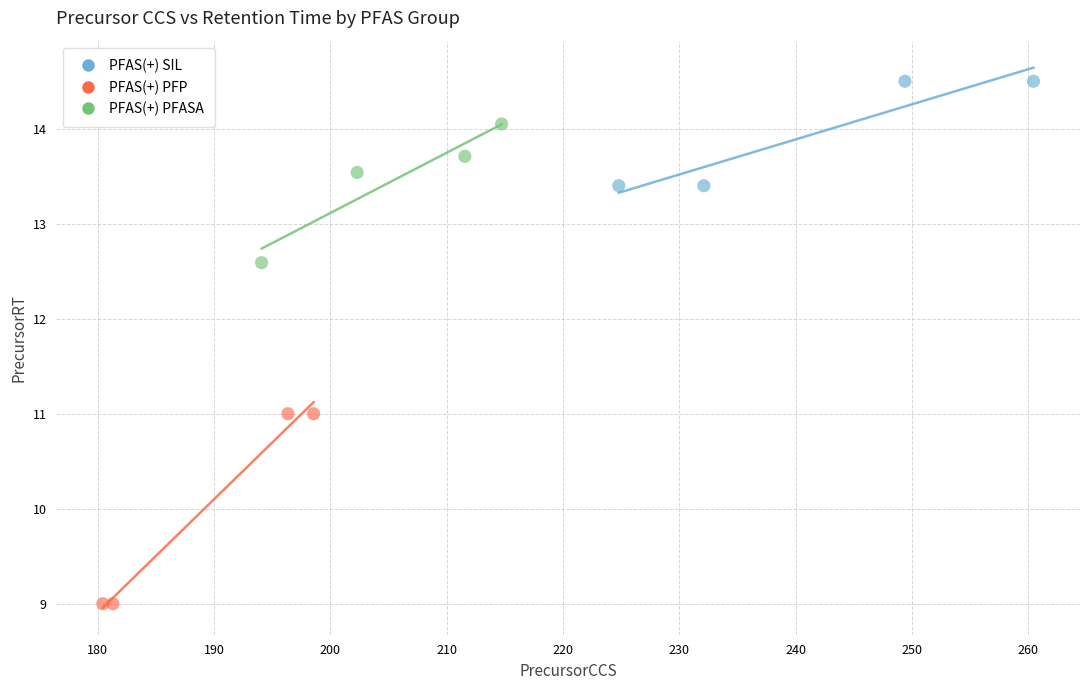

Which series reaches the minimum Y coordinate?

PFAS(+) PFP